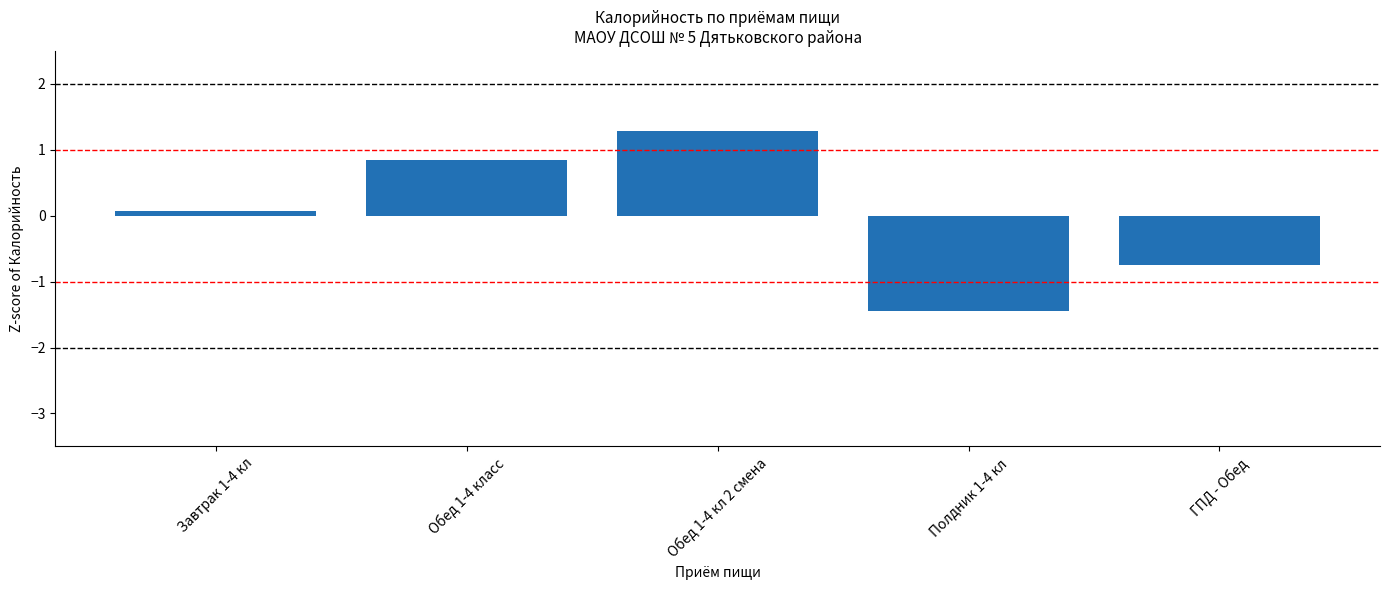

What is the label of the 3rd bar from the left?

Обед 1-4 кл 2 смена